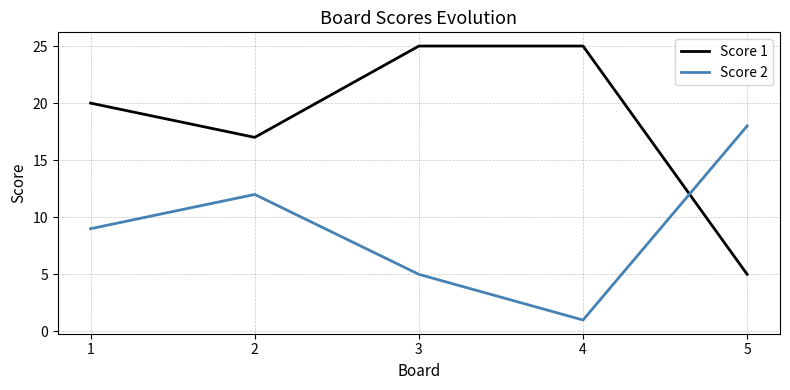

Reading left to right, what are all the values shown in this chart?

Score 1: 1=20	2=17	3=25	4=25	5=5
Score 2: 1=9	2=12	3=5	4=1	5=18